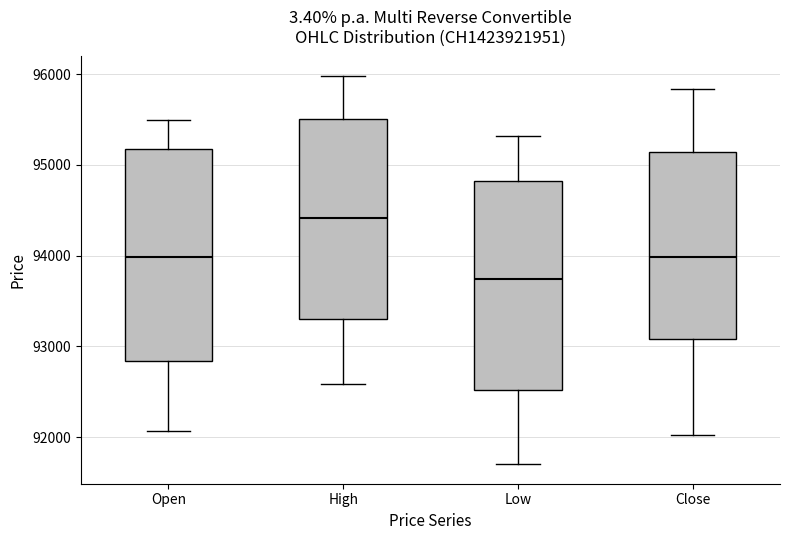

Where does the lower whisker of the box for Low end on the y-axis? The values are not printed on the chart, so give them approximately, as read against the axis.

91700